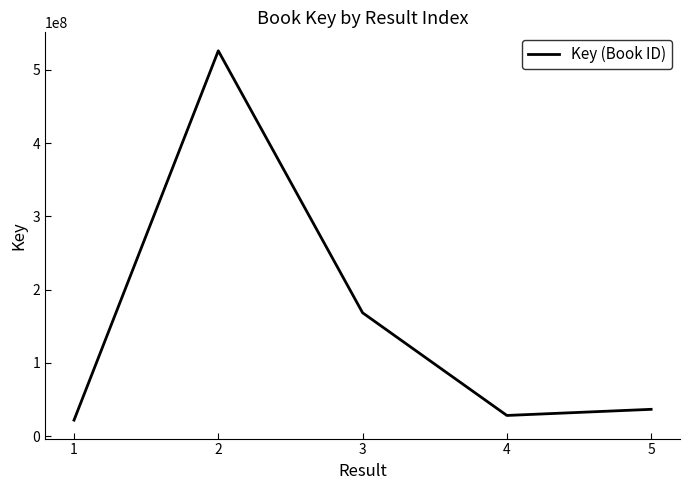

What is the ratio of the value at 3 to the value at 1?

7.7